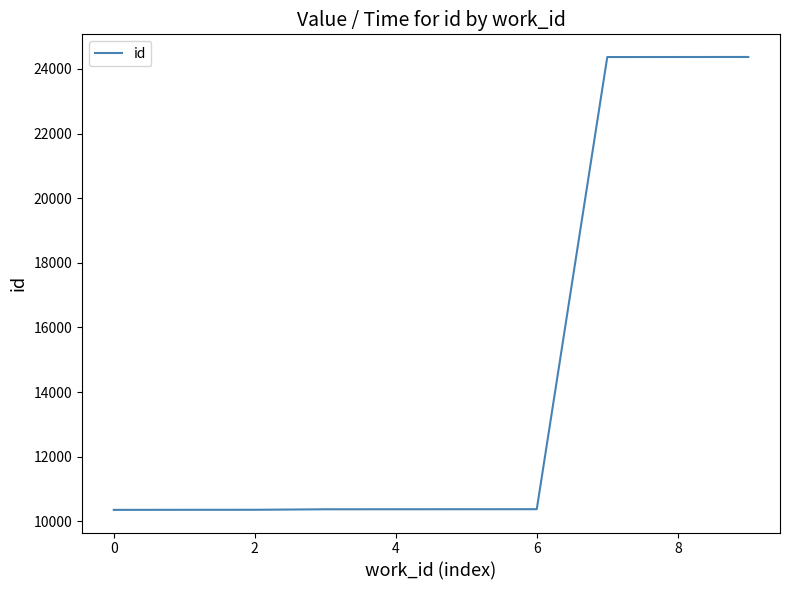

How many values are below 10373?

5